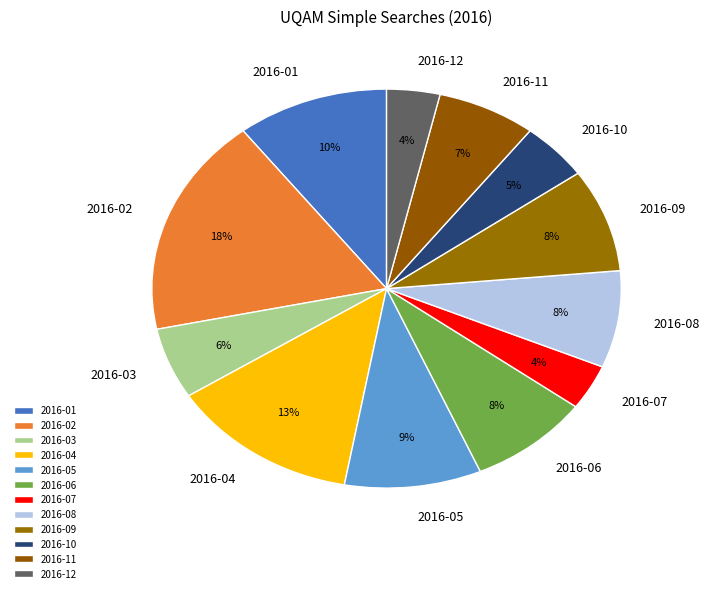

To the nearest percent, what percentage of the pie is 2016-11?

7%